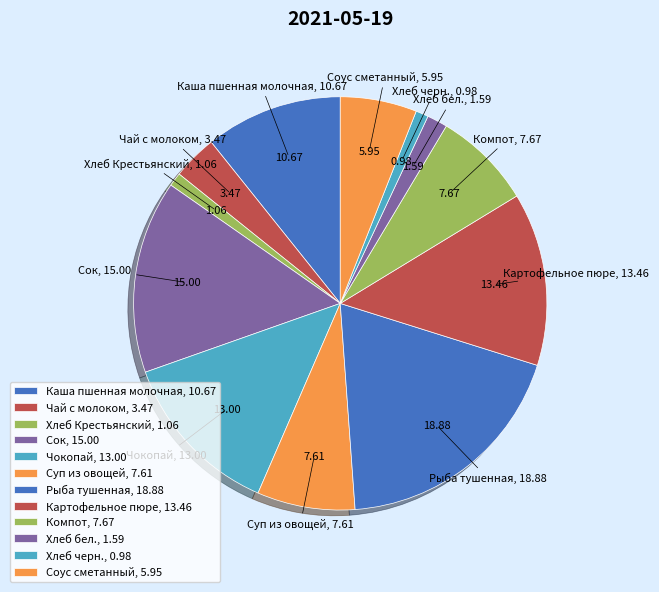

Is there a majority slice in this chart?

No